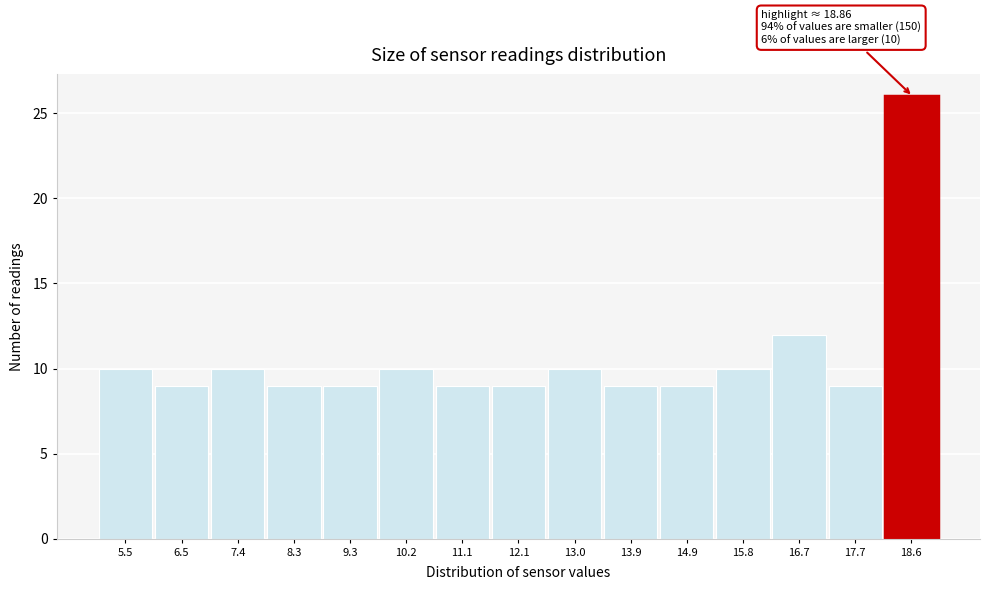

Over which range of the x-axis is the bar tallest?

18.1 to 19.1